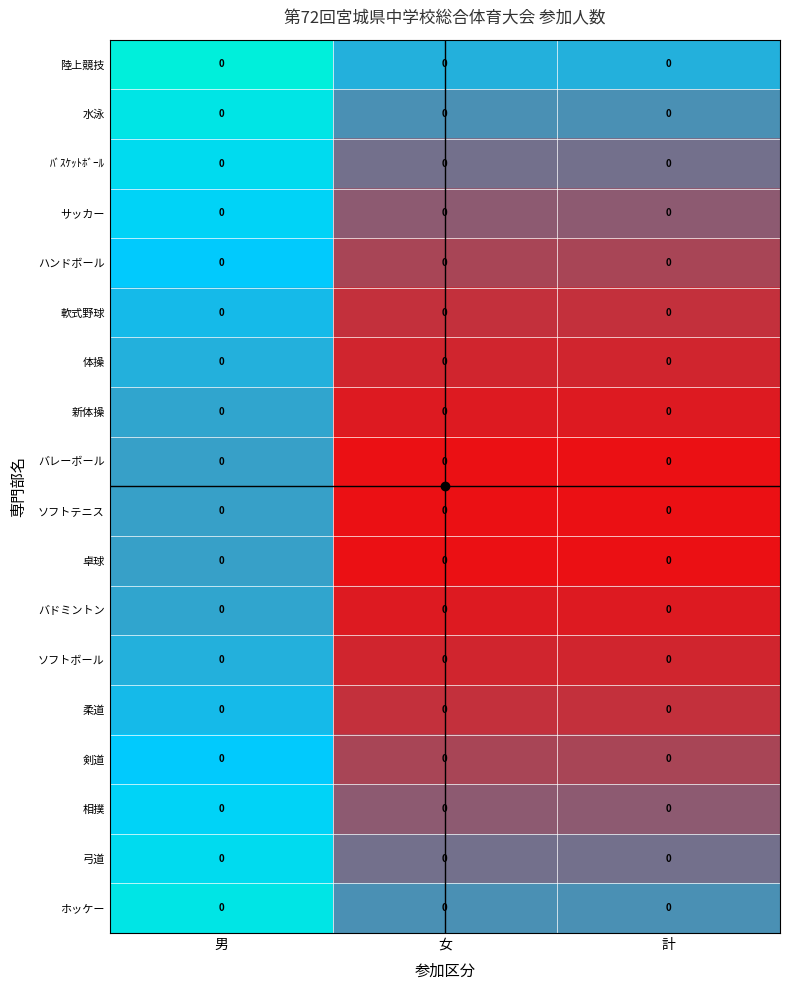

Rank the series by their maximum value, from highest to lowest.

ソフトテニス, バレーボール, 卓球, 新体操, バドミントン, 体操, ソフトボール, 軟式野球, 柔道, ハンドボール, 剣道, サッカー, 相撲, ﾊﾞｽｹｯﾄﾎﾞｰﾙ, 弓道, 水泳, ホッケー, 陸上競技